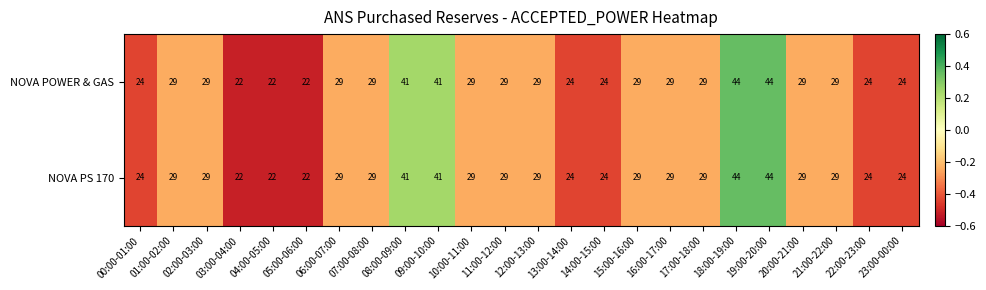

Count the number of categories in the chart.

24